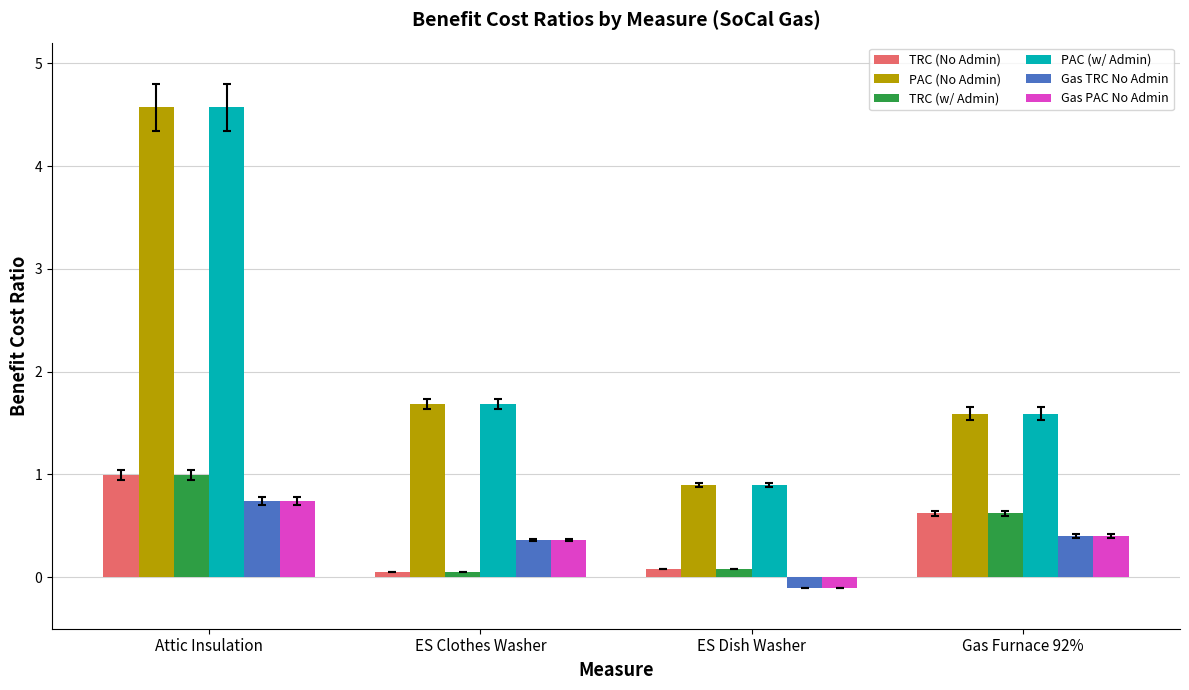

Is the value of PAC (w/ Admin) at Attic Insulation greater than the value of TRC (No Admin) at ES Clothes Washer?

Yes